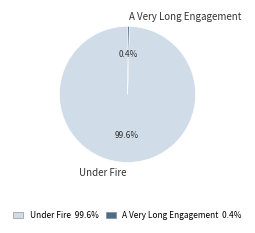

The A Very Long Engagement slice represents 9% of the pie. True or false?

False